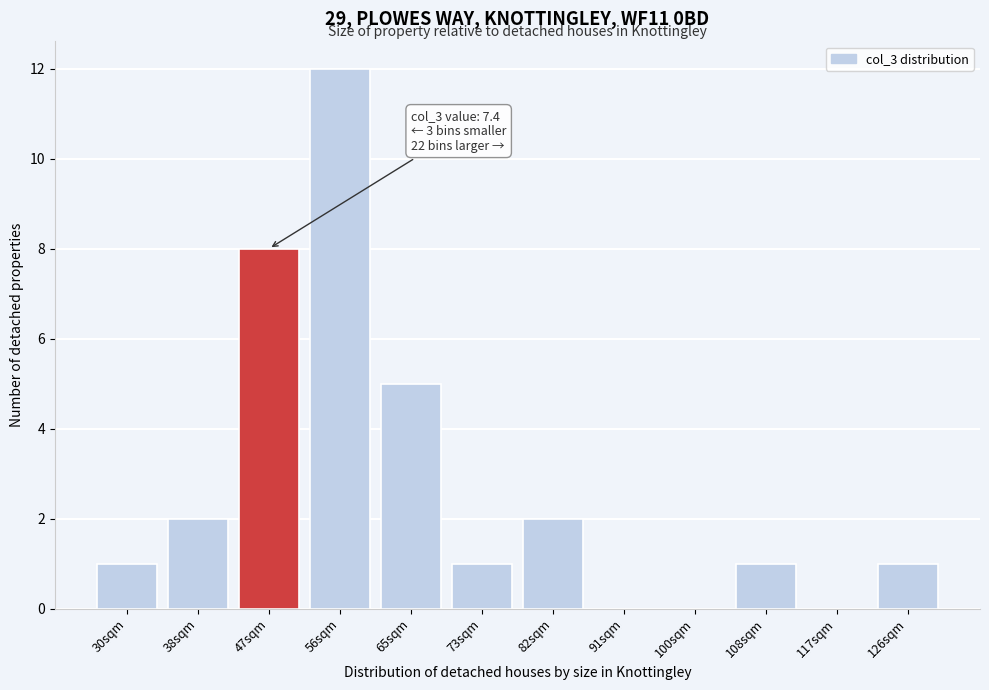

Reading right to left, transcribe all the data shown in this chart.

126sqm=1	117sqm=0	108sqm=1	100sqm=0	91sqm=0	82sqm=2	73sqm=1	65sqm=5	56sqm=12	47sqm=8	38sqm=2	30sqm=1